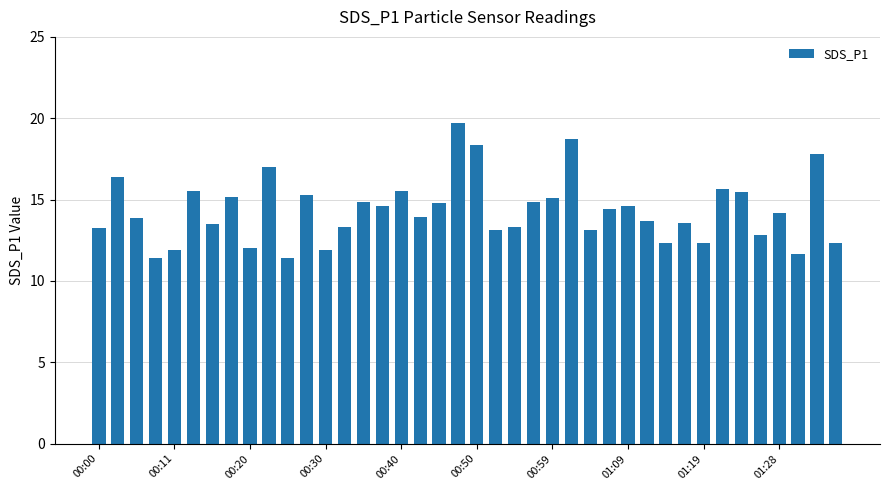

How many data points are above 14?

20